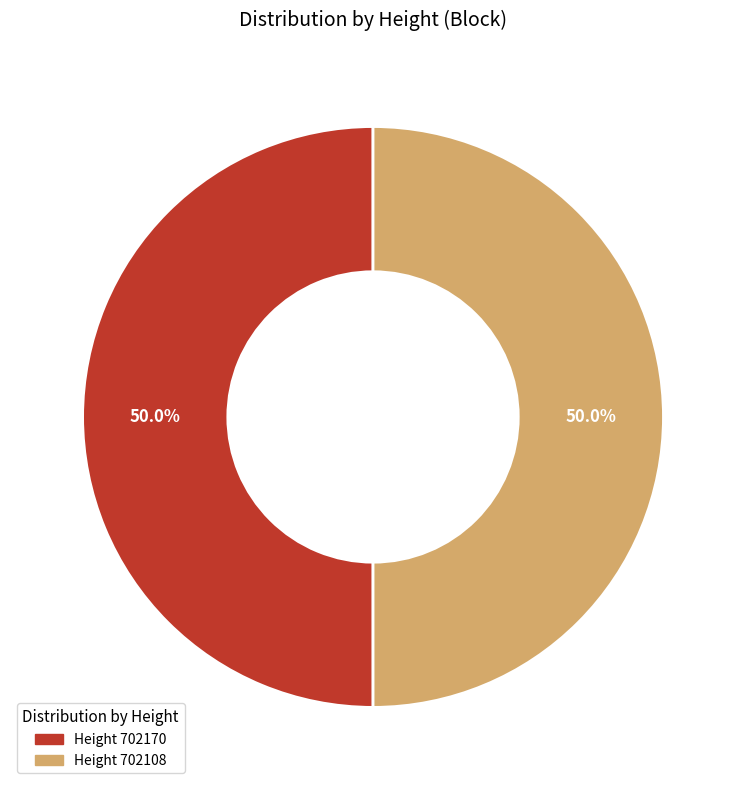

Which slice is the largest?

702170